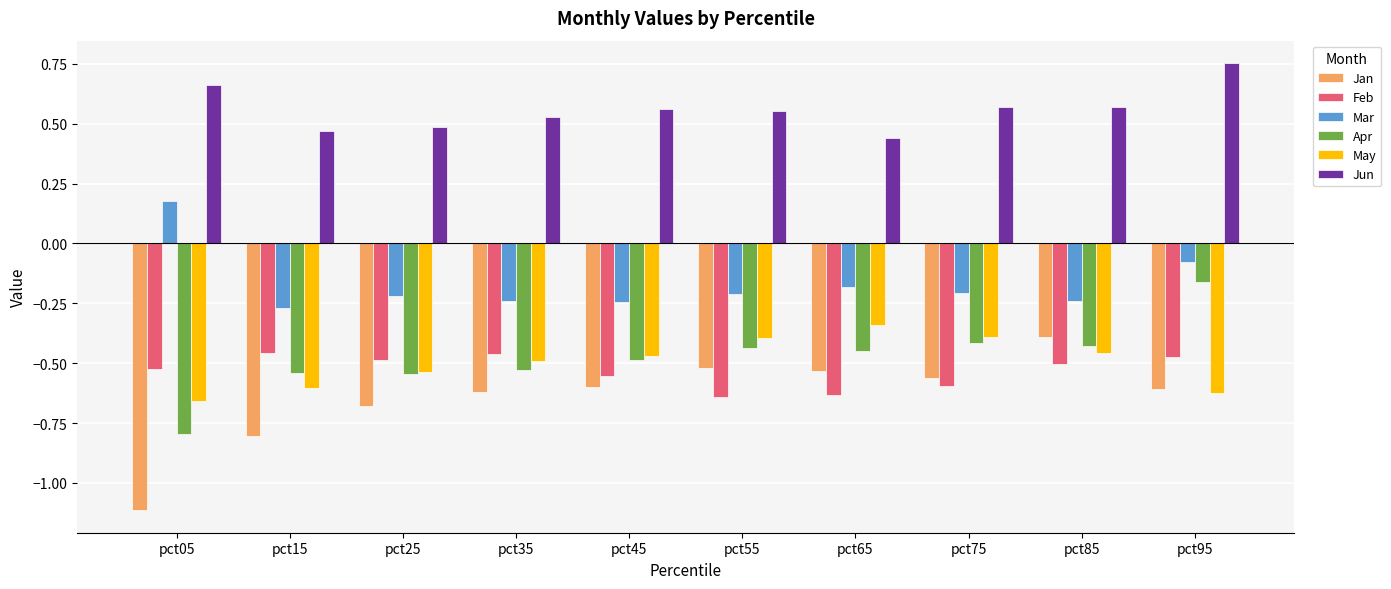

Where is May nearest to the value 0?

pct65